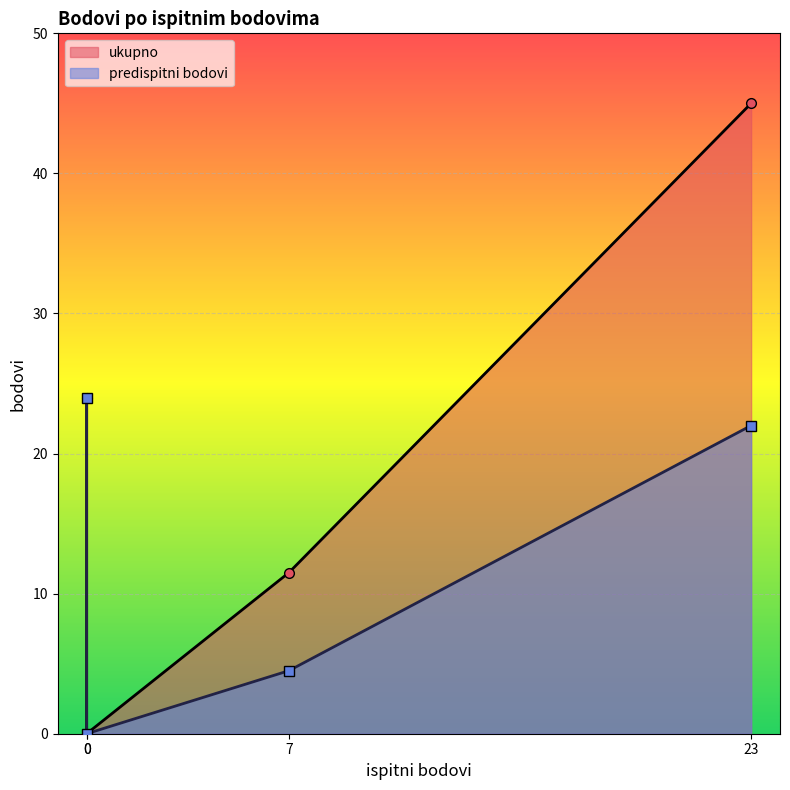

Reading left to right, list all the values displayed in this chart.

predispitni bodovi: 22.0	4.5	0.0	24.0
ukupno: 45.0	11.5	0.0	24.0